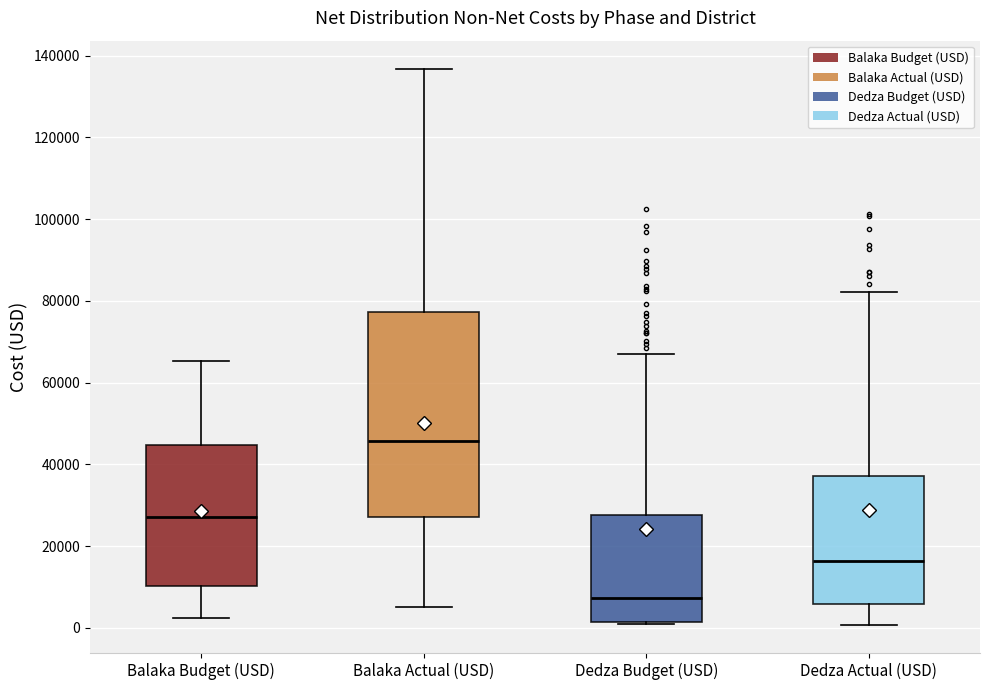

Where is the upper edge of the box for Balaka Budget (USD) on the y-axis? The values are not printed on the chart, so give them approximately, as read against the axis.

44000